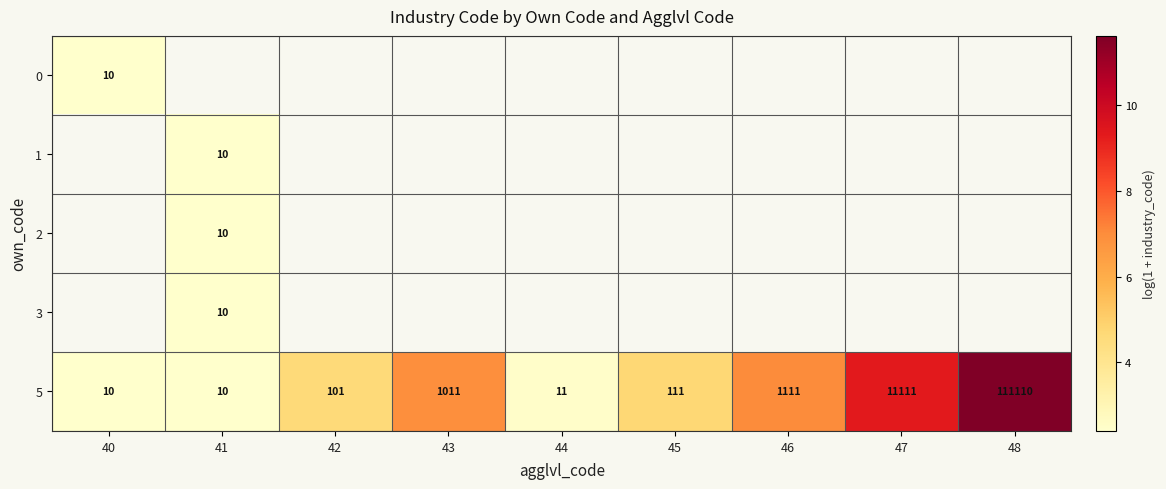

Between 42 and 47, which series saw the biggest shift?

5